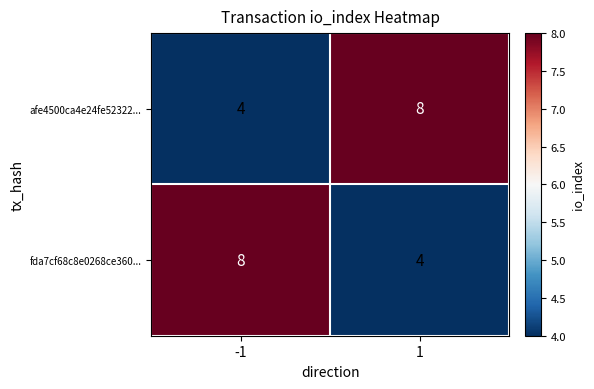

List the labels in order of afe4500ca4e24fe52322... value, smallest first.

-1, 1